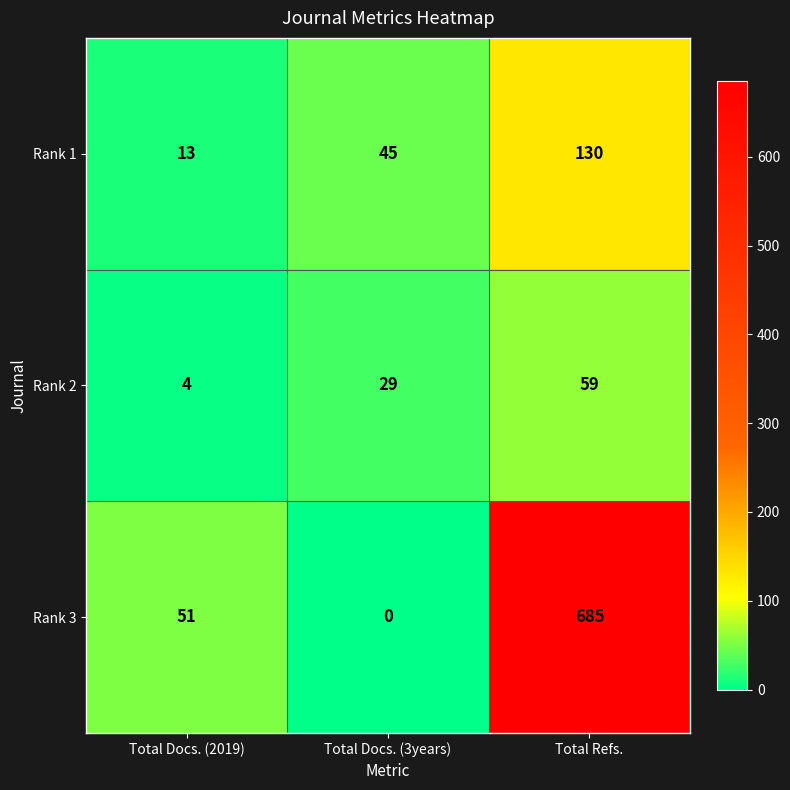

At which category does the chart reach its peak across all series?

Total Refs.